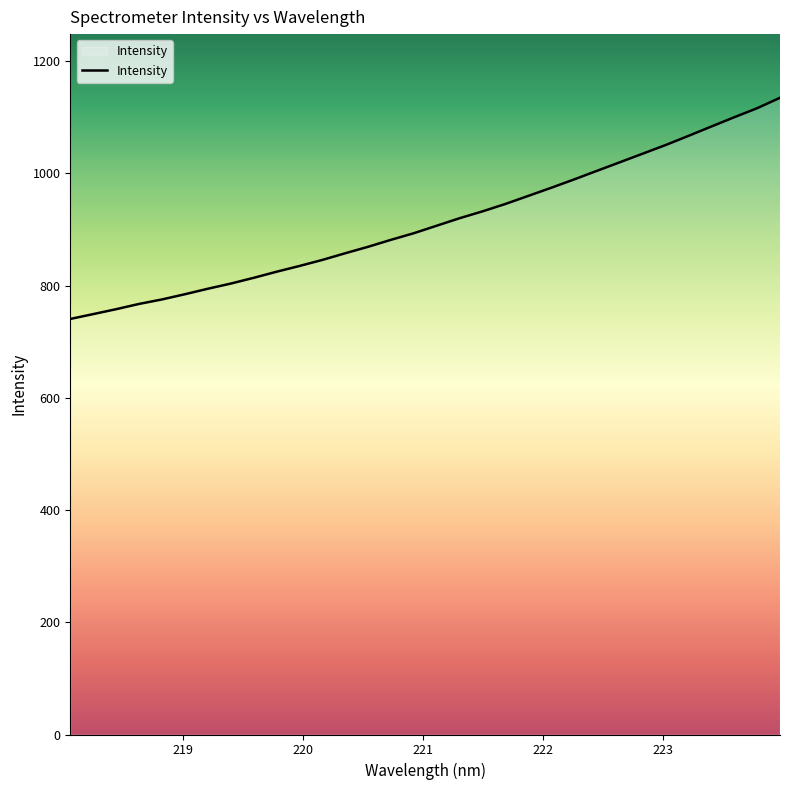

What is the smallest value displayed?

740.7